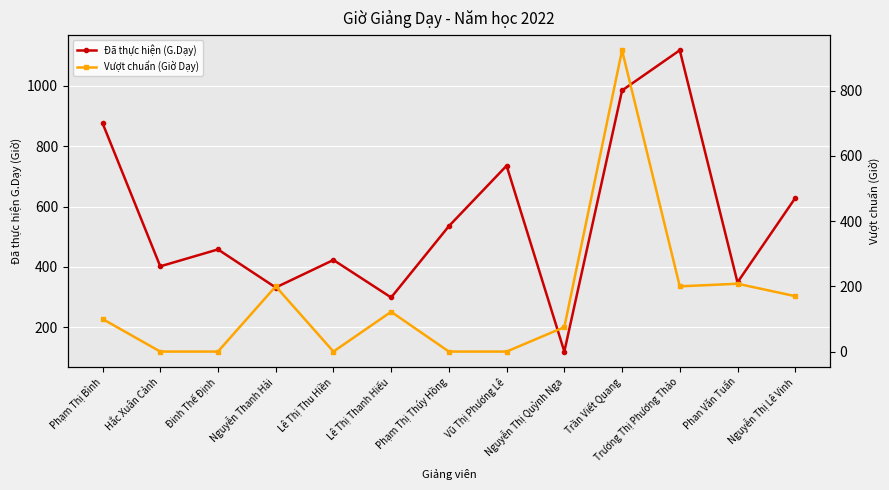

Reading left to right, list all the values displayed in this chart.

Đã thực hiện (G.Dạy): Phạm Thị Bình=876	Hắc Xuân Cảnh=402	Đinh Thế Định=458	Nguyễn Thanh Hải=332	Lê Thị Thu Hiền=423	Lê Thị Thanh Hiếu=299	Phạm Thị Thúy Hồng=535	Vũ Thị Phương Lê=735	Nguyễn Thị Quỳnh Nga=120	Trần Viết Quang=984	Trương Thị Phương Thảo=1117	Phan Văn Tuấn=349	Nguyễn Thị Lê Vinh=628
Vượt chuẩn (Giờ Dạy): Phạm Thị Bình=100	Hắc Xuân Cảnh=0	Đinh Thế Định=0	Nguyễn Thanh Hải=200	Lê Thị Thu Hiền=0	Lê Thị Thanh Hiếu=122	Phạm Thị Thúy Hồng=0	Vũ Thị Phương Lê=0	Nguyễn Thị Quỳnh Nga=75	Trần Viết Quang=924	Trương Thị Phương Thảo=200	Phan Văn Tuấn=208	Nguyễn Thị Lê Vinh=170